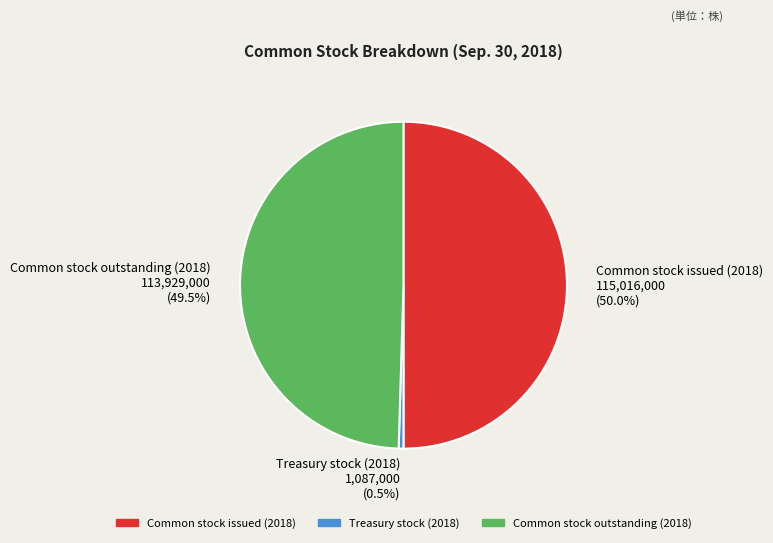

To the nearest percent, what is the combined percentage of Common stock outstanding (2018) and Common stock issued (2018)?

100%